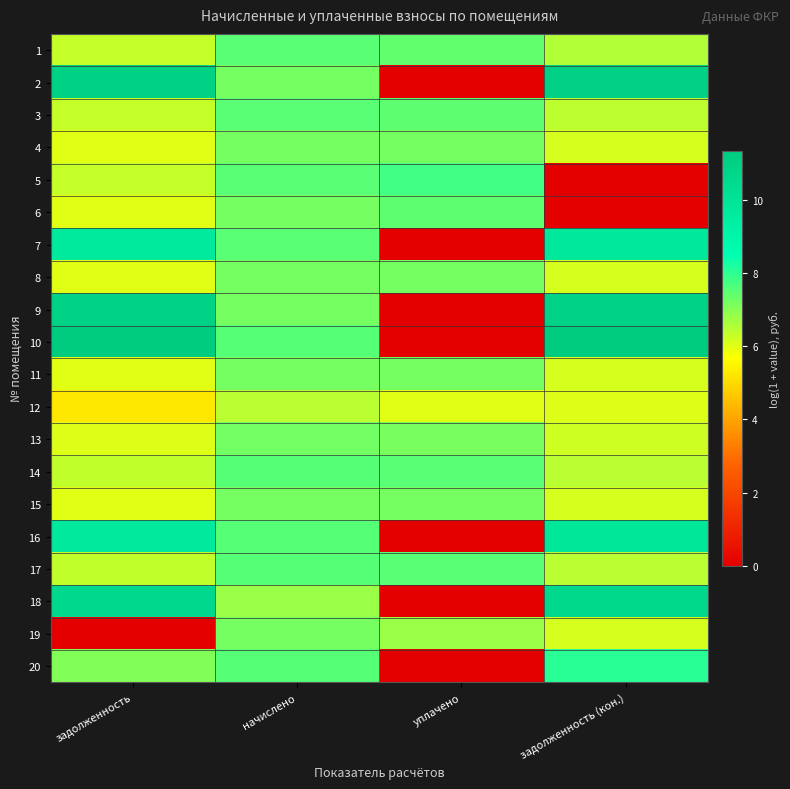

Reading left to right, list all the values displayed in this chart.

1: задолженность=6.3	начислено=7.5	уплачено=7.4	задолженность (кон.)=6.5
2: задолженность=11.0	начислено=7.2	уплачено=0.0	задолженность (кон.)=11.0
3: задолженность=6.3	начислено=7.5	уплачено=7.5	задолженность (кон.)=6.4
4: задолженность=6.0	начислено=7.2	уплачено=7.2	задолженность (кон.)=6.1
5: задолженность=6.3	начислено=7.5	уплачено=7.8	задолженность (кон.)=0.0
6: задолженность=6.0	начислено=7.2	уплачено=7.5	задолженность (кон.)=0.0
7: задолженность=9.7	начислено=7.5	уплачено=0.0	задолженность (кон.)=9.8
8: задолженность=6.0	начислено=7.2	уплачено=7.2	задолженность (кон.)=6.1
9: задолженность=10.9	начислено=7.2	уплачено=0.0	задолженность (кон.)=10.9
10: задолженность=11.3	начислено=7.5	уплачено=0.0	задолженность (кон.)=11.3
11: задолженность=6.0	начислено=7.2	уплачено=7.2	задолженность (кон.)=6.1
12: задолженность=5.3	начислено=6.5	уплачено=6.0	задолженность (кон.)=6.0
13: задолженность=6.0	начислено=7.2	уплачено=7.2	задолженность (кон.)=6.2
14: задолженность=6.3	начислено=7.5	уплачено=7.5	задолженность (кон.)=6.4
15: задолженность=6.0	начислено=7.2	уплачено=7.2	задолженность (кон.)=6.1
16: задолженность=9.7	начислено=7.5	уплачено=0.0	задолженность (кон.)=9.8
17: задолженность=6.3	начислено=7.5	уплачено=7.5	задолженность (кон.)=6.4
18: задолженность=10.6	начислено=6.8	уплачено=0.0	задолженность (кон.)=10.6
19: задолженность=0.0	начислено=7.2	уплачено=6.8	задолженность (кон.)=6.1
20: задолженность=7.1	начислено=7.5	уплачено=0.0	задолженность (кон.)=8.0